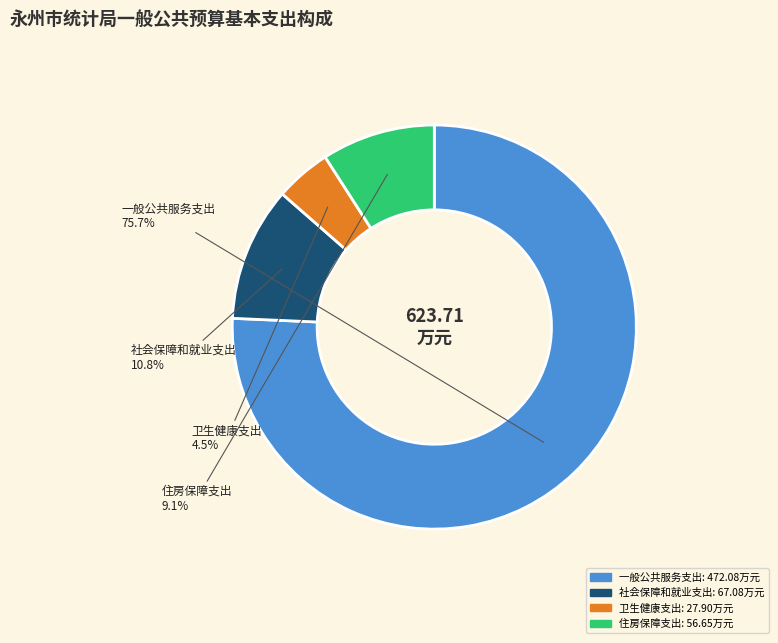

How many segments does this pie chart have?

4